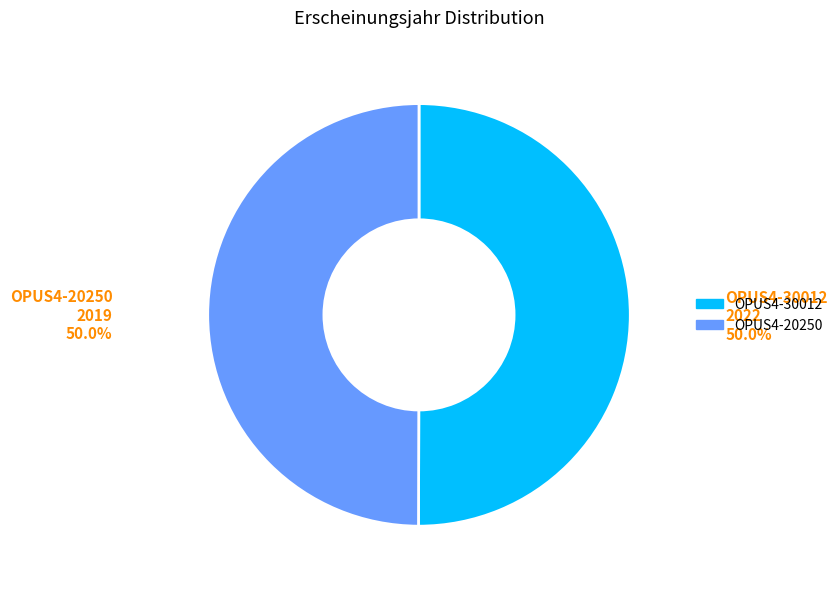

True or false: OPUS4-20250 accounts for 36% of the total.

False